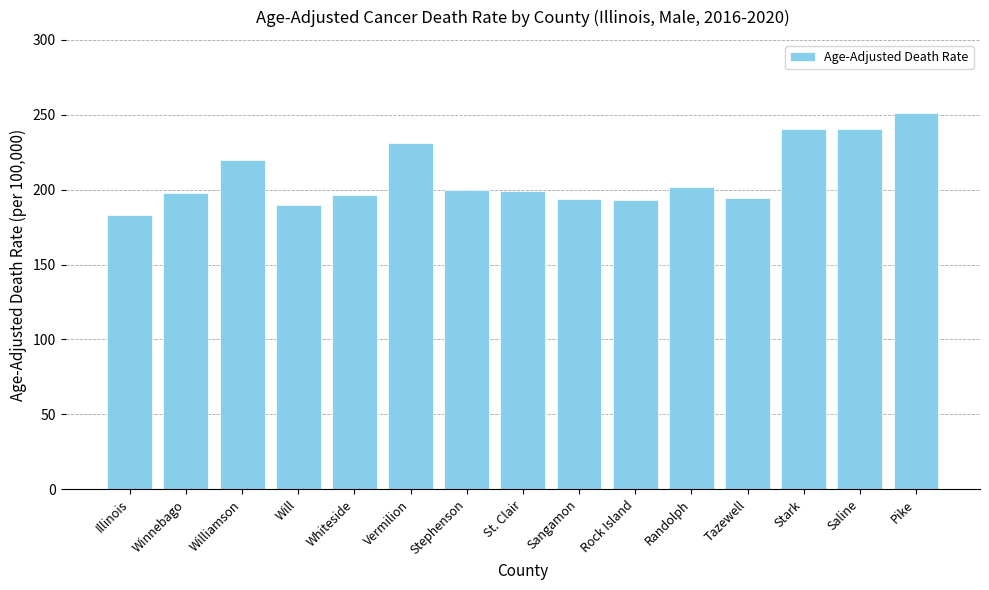

What is the label of the 11th bar from the right?

Whiteside